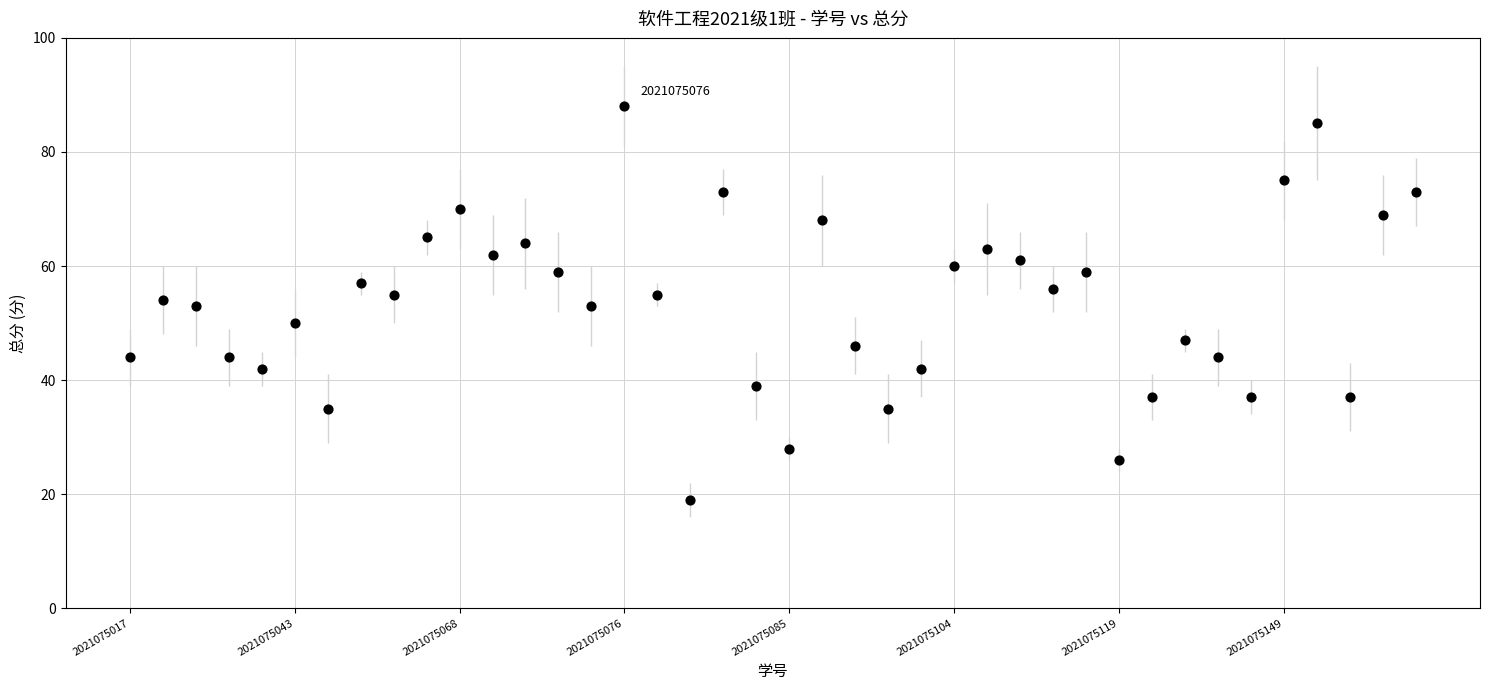

What is the range of Y values (max minus min)?

69